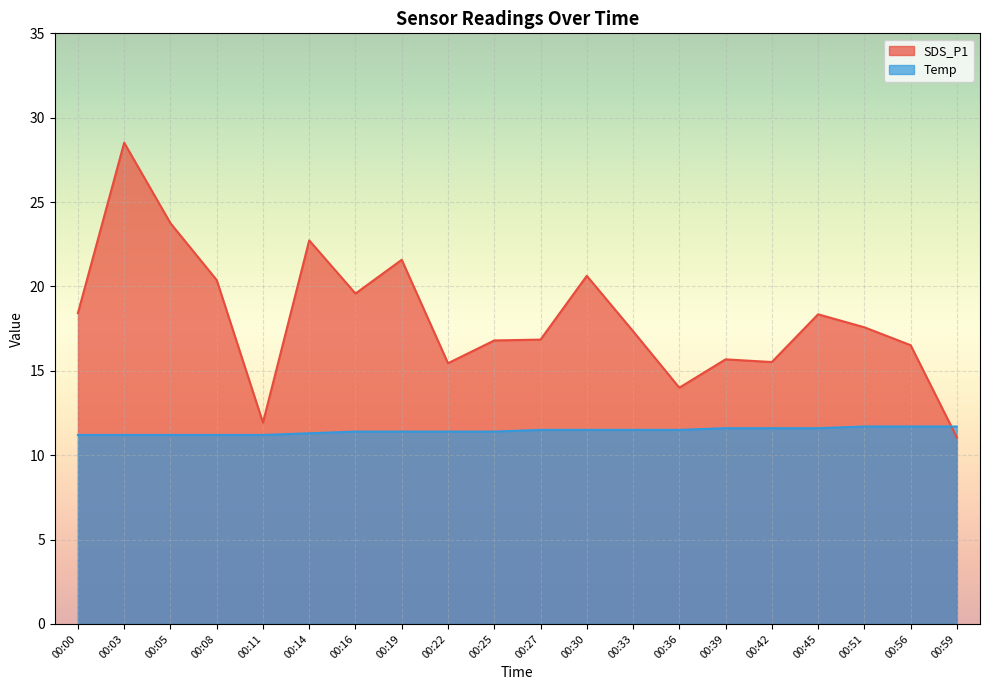

How many lines are shown in the chart?

2